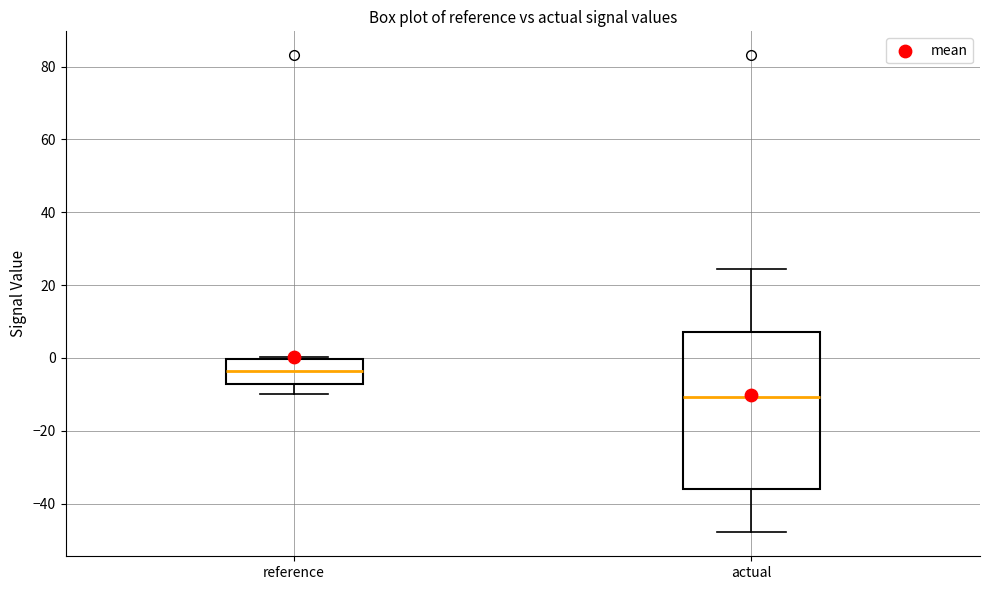

Reading left to right, transcribe this box plot: for each box, give where its median line is, the range the box spans, and where its two whiskers end, as read against the y-axis. The values are not printed on the chart, so give them approximately, as read against the axis.

reference: median -4, box -8 to 0, whiskers -10 to 0
actual: median -10, box -36 to 8, whiskers -48 to 24